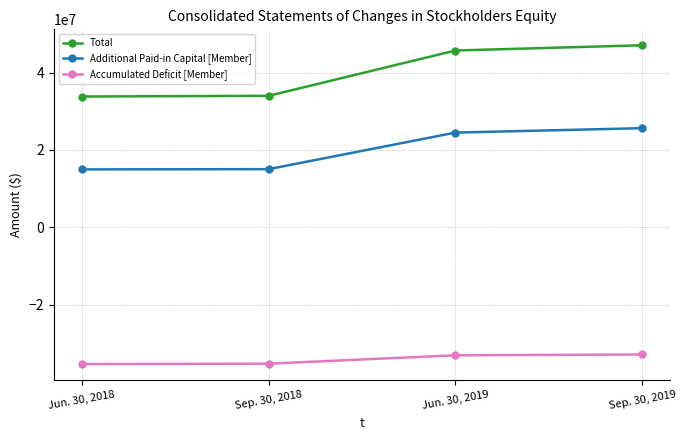

Rank the series by their maximum value, from lowest to highest.

Accumulated Deficit [Member], Additional Paid-in Capital [Member], Total